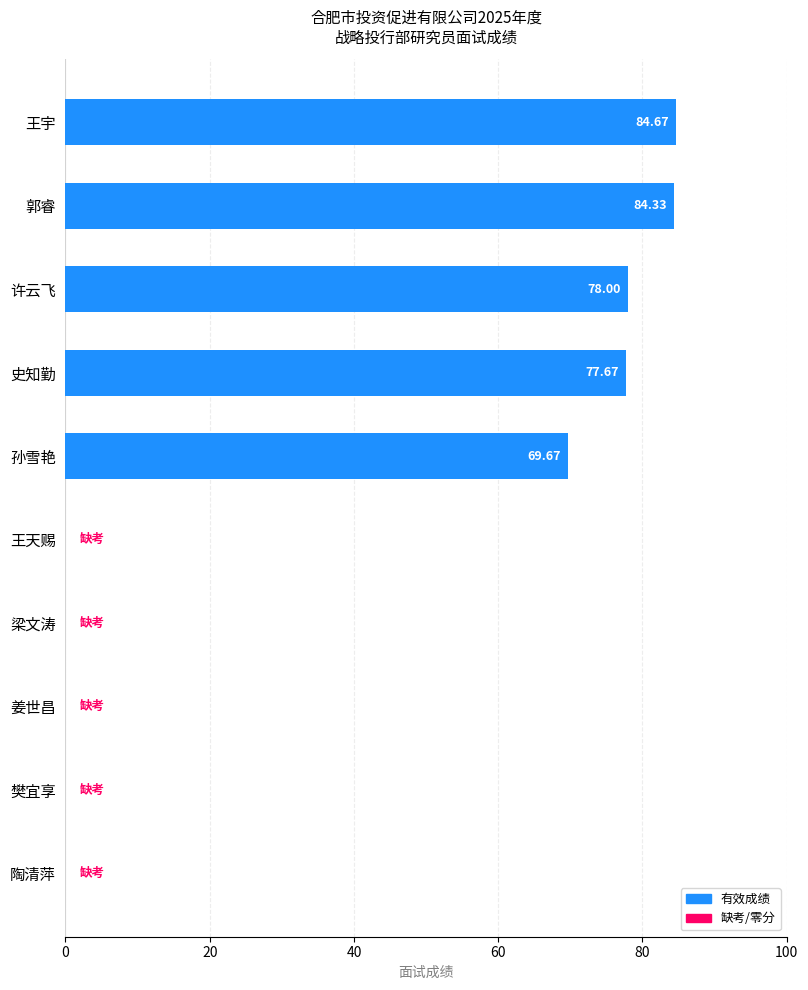

Between 郭睿 and 梁文涛, which is larger?

郭睿